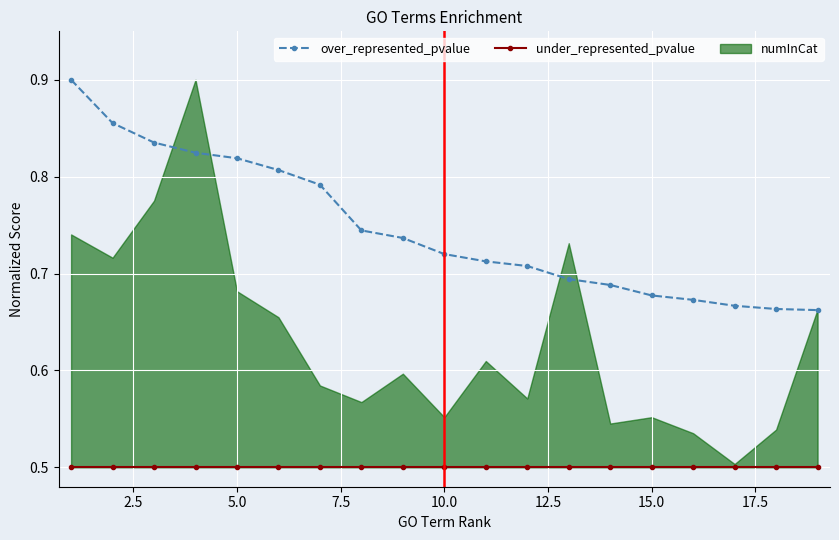

Count the over_represented_pvalue values in the range 0 to 1.

19